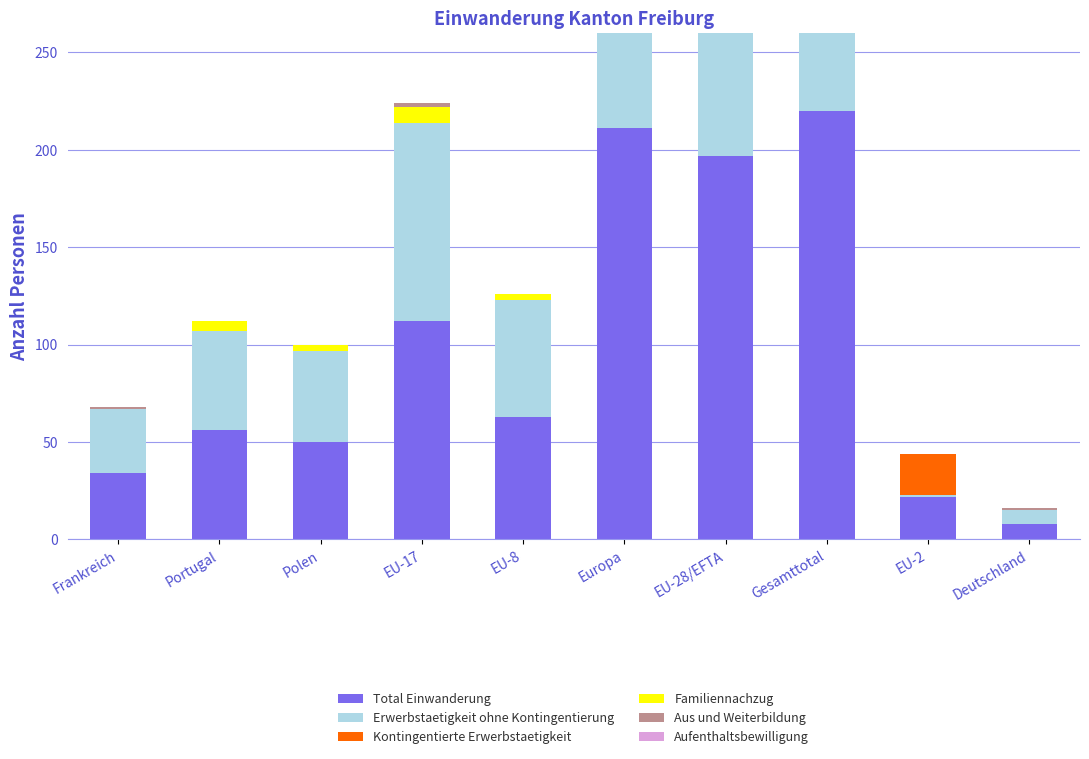

List the labels in order of Aus und Weiterbildung value, largest first.

Gesamttotal, EU-17, Europa, EU-28/EFTA, Frankreich, Deutschland, Portugal, Polen, EU-8, EU-2